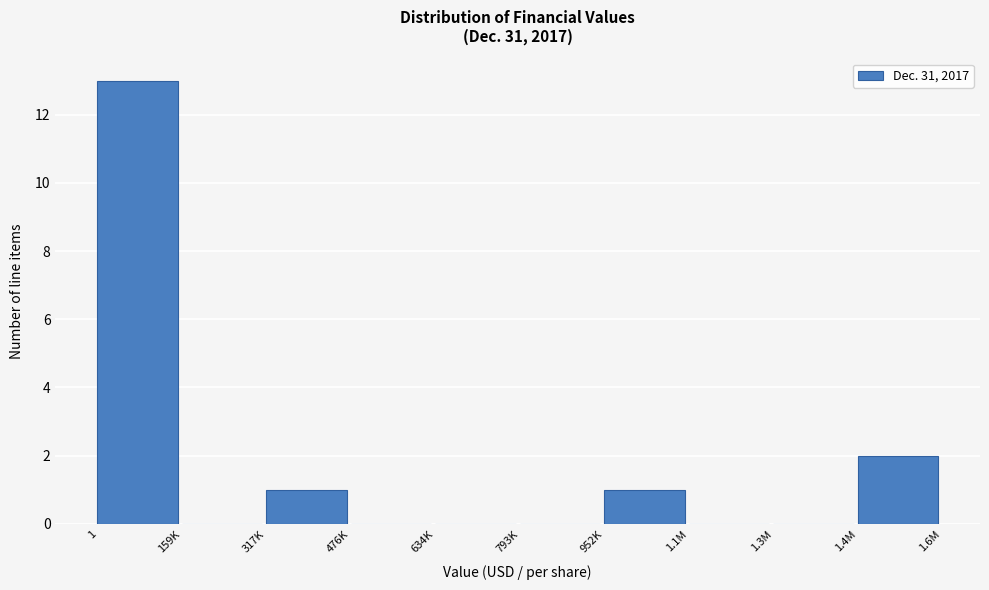

Reading left to right, extract all data points from this chart.

1=13	159K=0	317K=1	476K=0	634K=0	793K=0	952K=1	1.1M=0	1.3M=0	1.4M=2